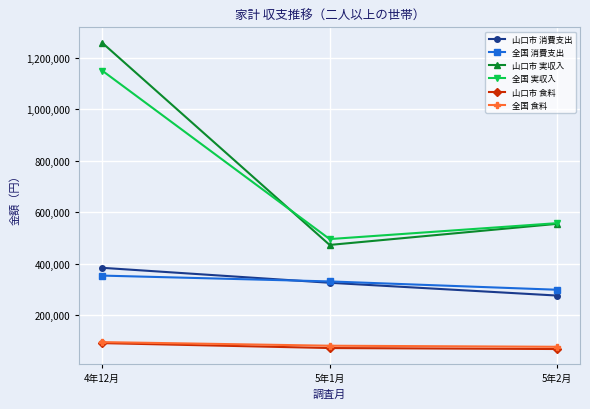

At which category does the chart reach its peak across all series?

4年12月